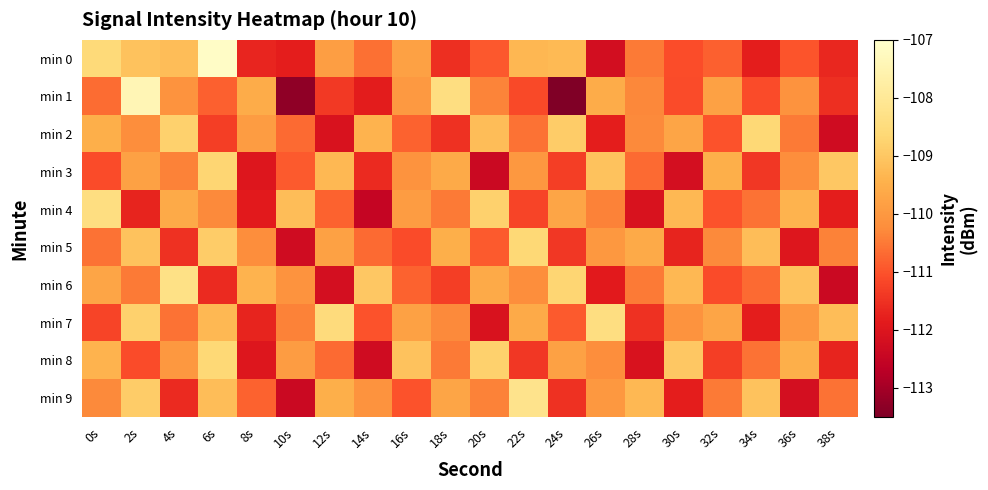

Between 28s and 22s, which is larger?

22s